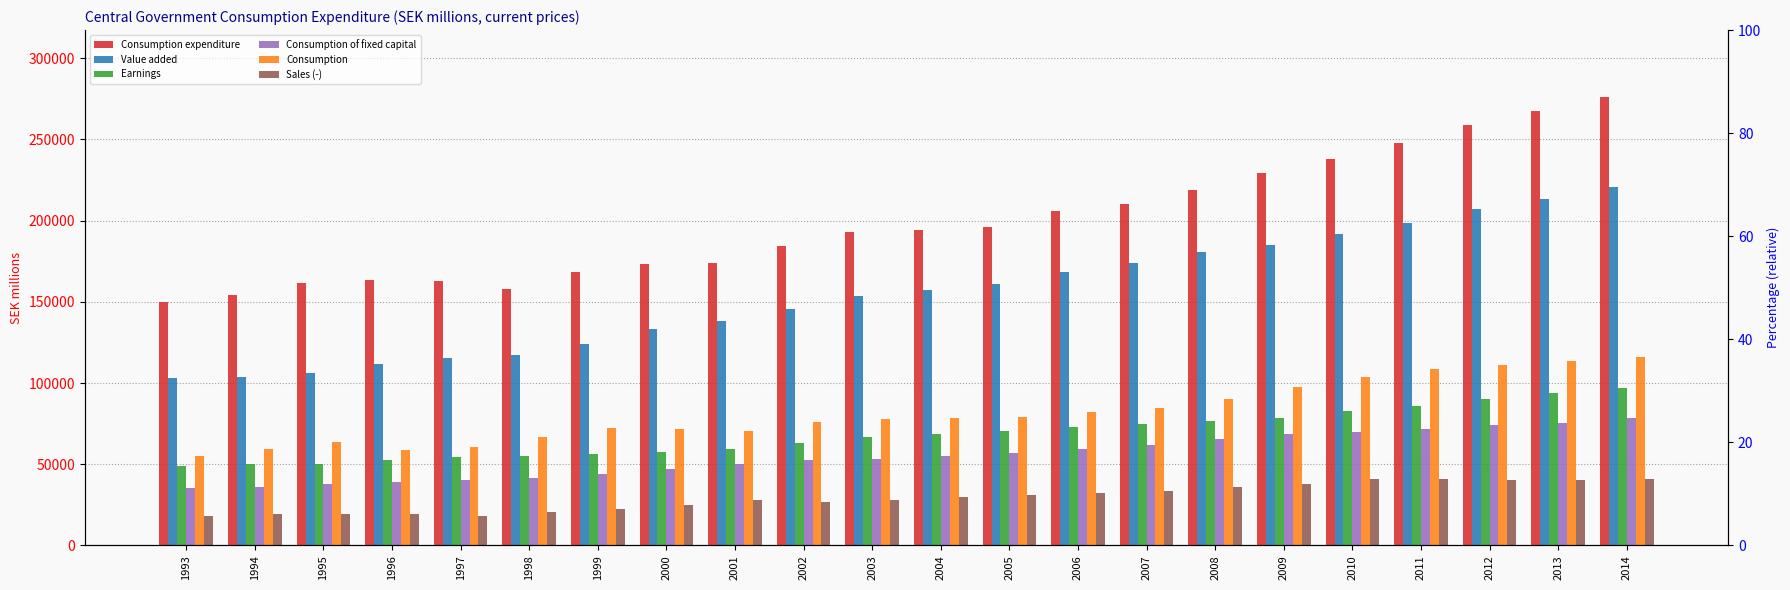

What is the average value of the Earnings series?

68421